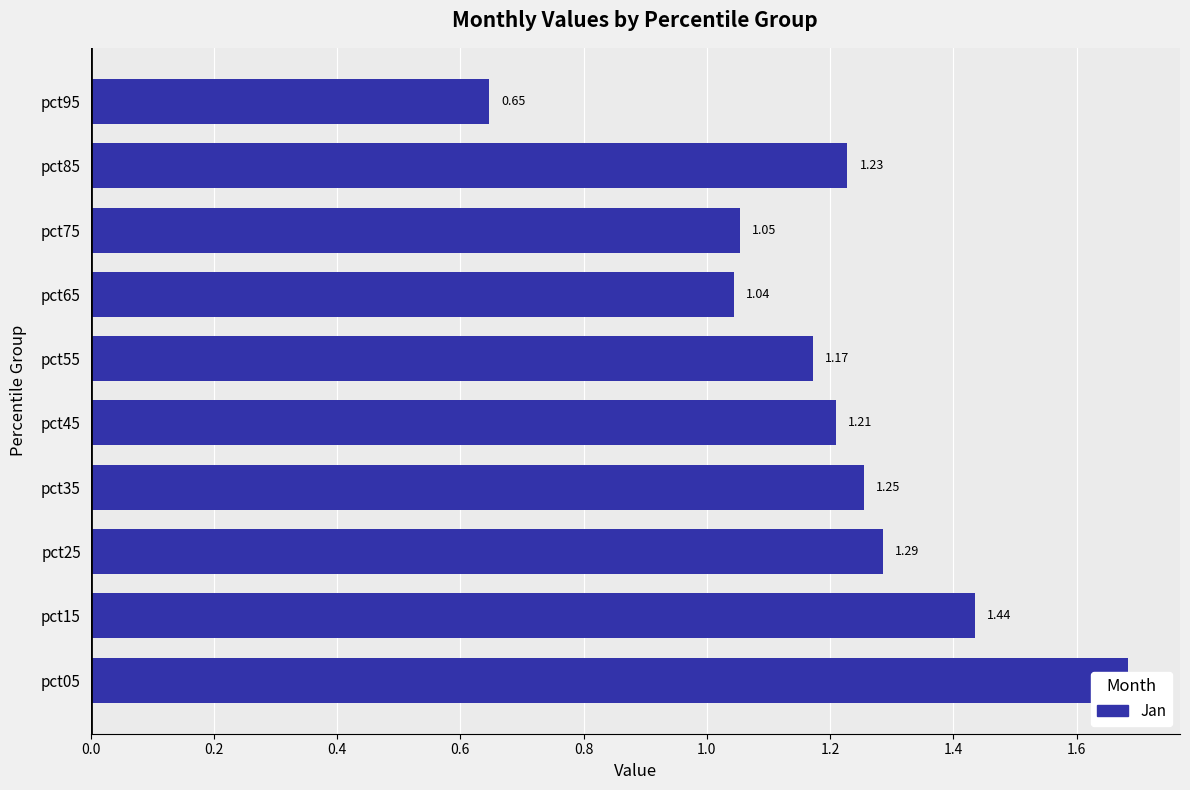

What is the value of the 4th bar from the left?

1.3